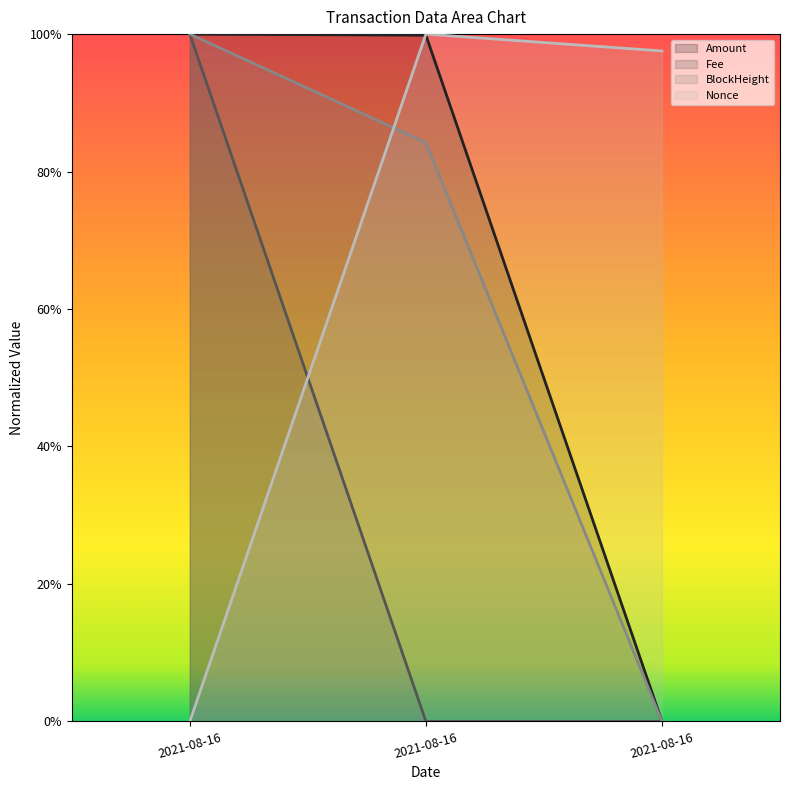

What is the total value across all series at 2021-08-16?

3.0